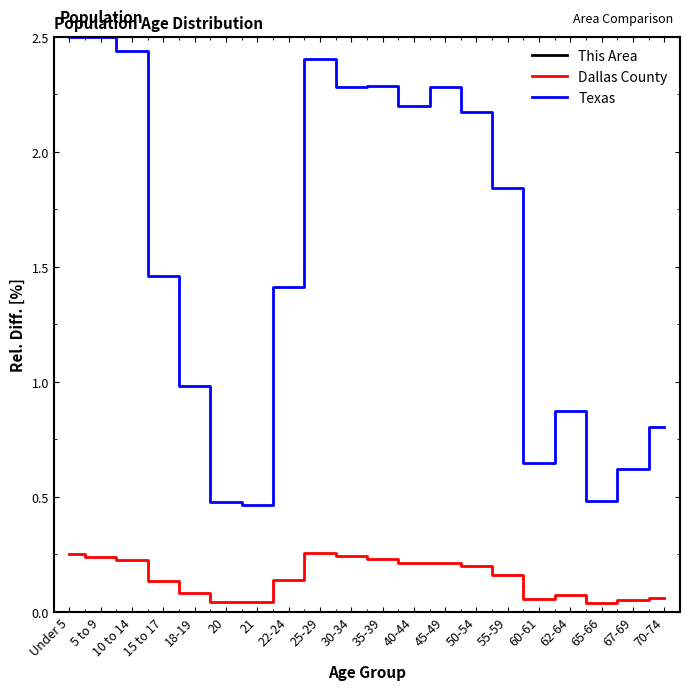

What is the maximum value shown in the chart?

2.5